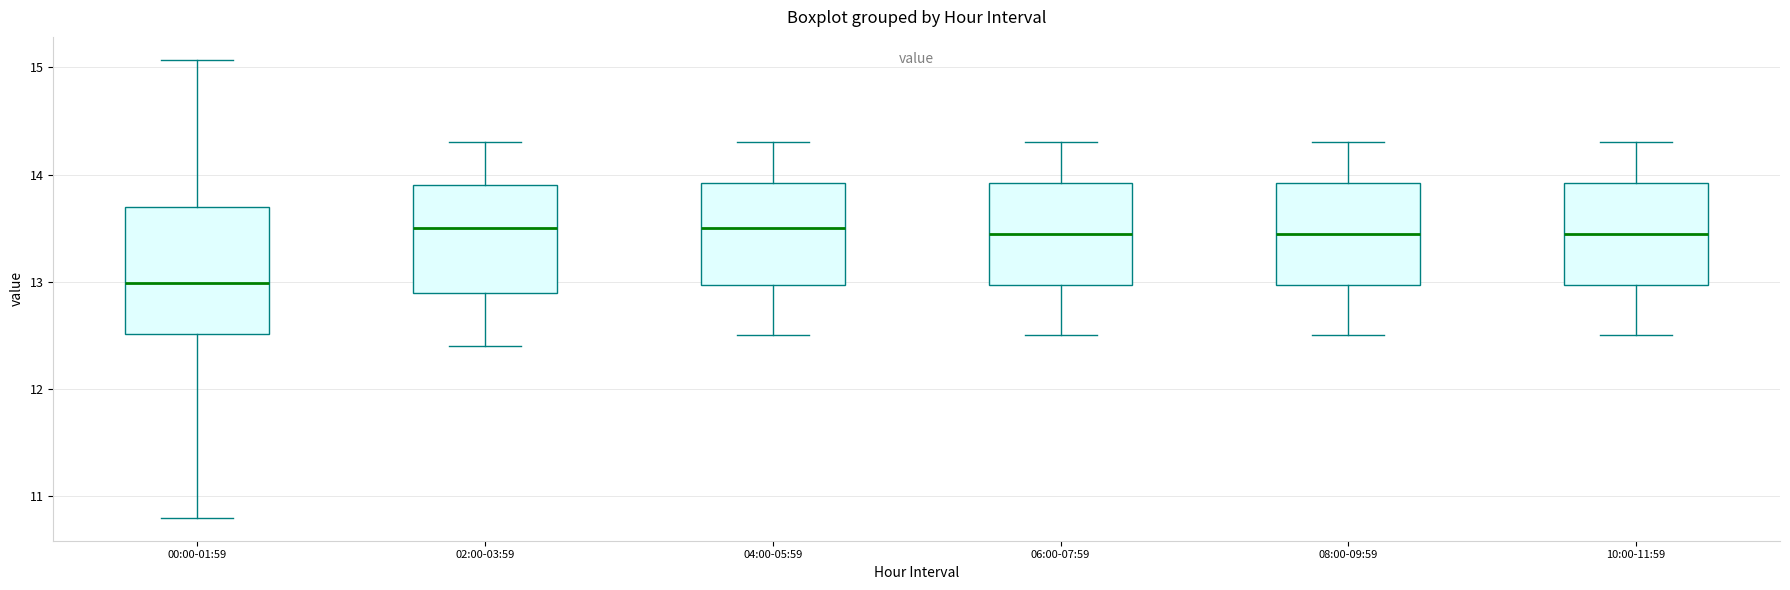

Which box's median line is the lowest?

00:00-01:59